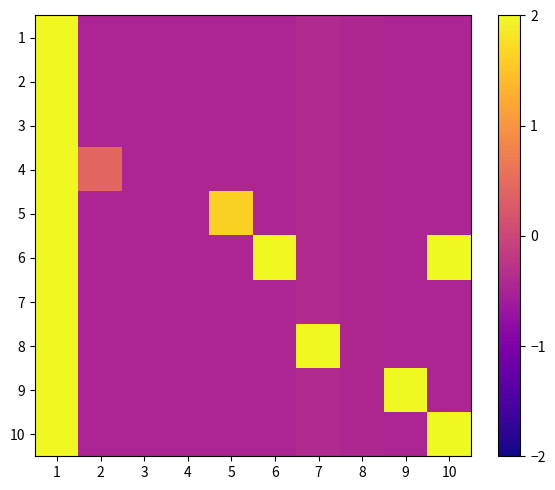

What is the minimum value shown in the chart?

-0.5